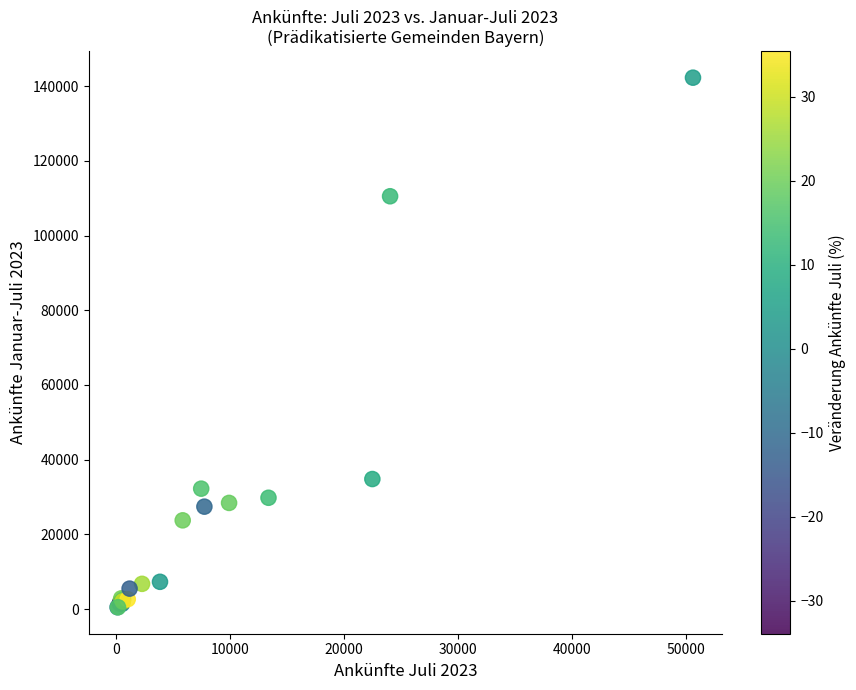

What Y value in the scatter plot is closest to 71376?

34817